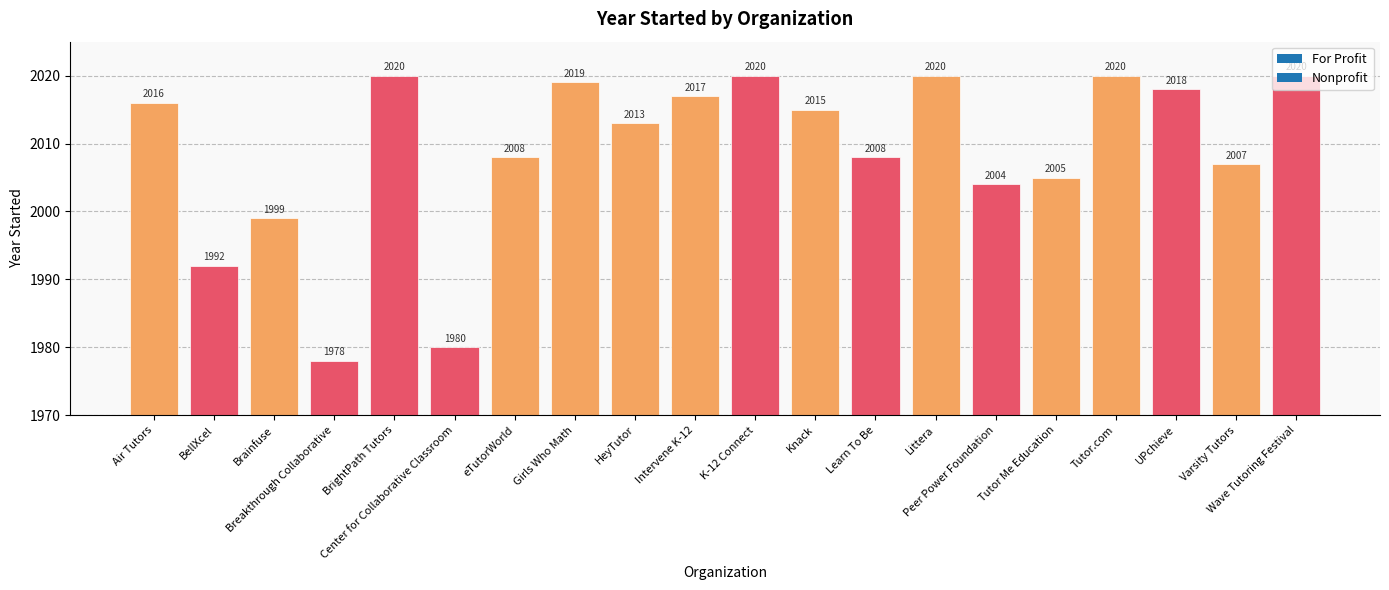

What is the minimum value shown in the chart?

1978